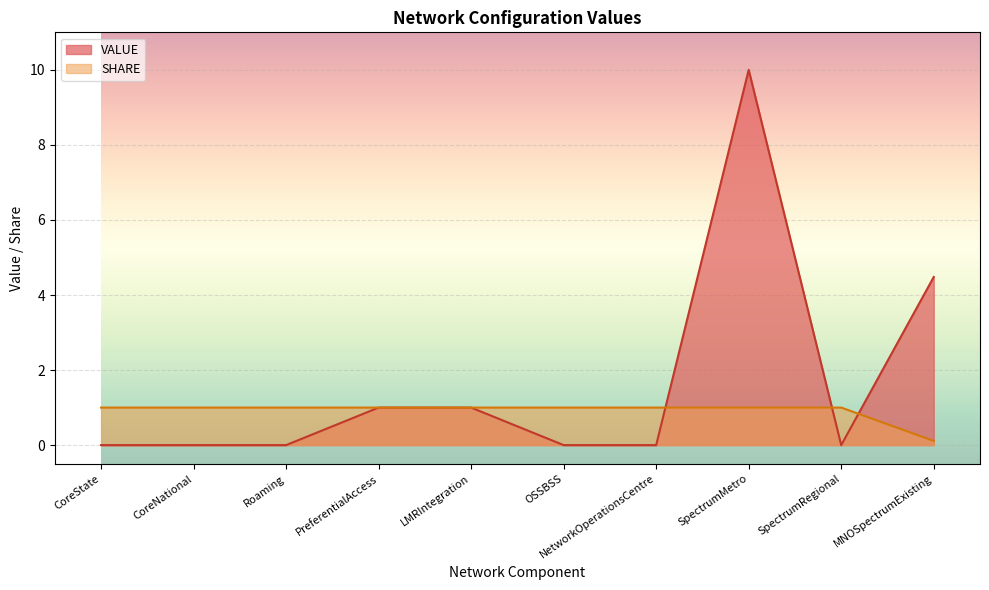

Where is the first local maximum for VALUE?

SpectrumMetro